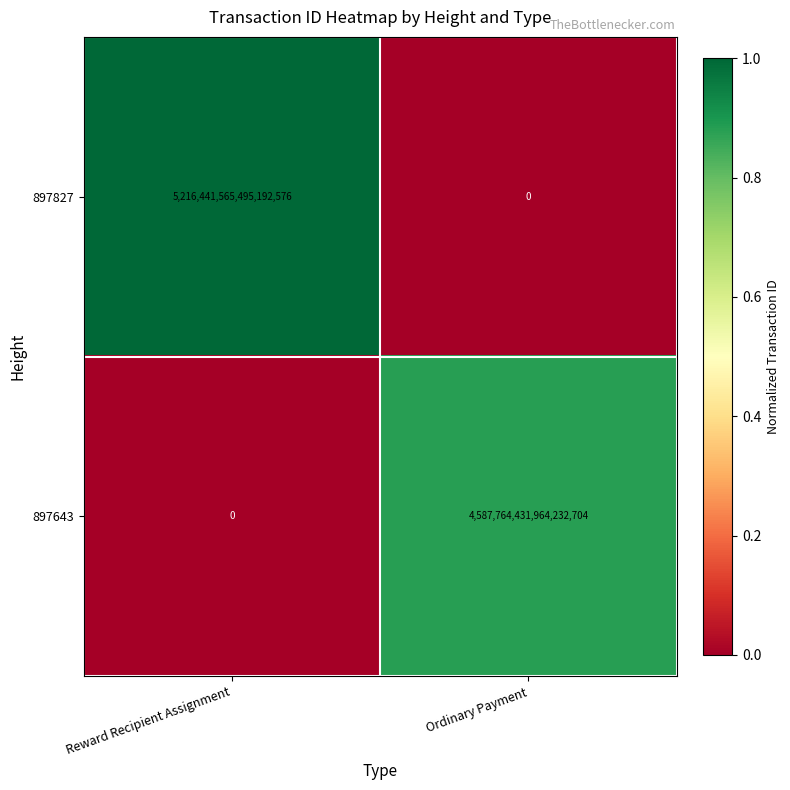

List the labels in order of 897643 value, largest first.

Ordinary Payment, Reward Recipient Assignment